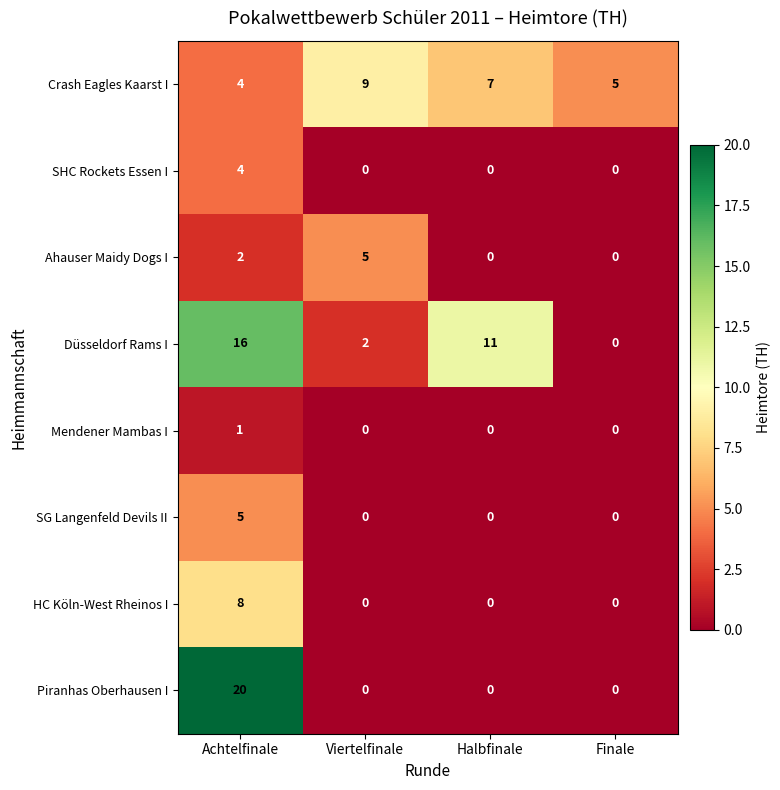

The value of HC Köln-West Rheinos I at Viertelfinale is -4. True or false?

False